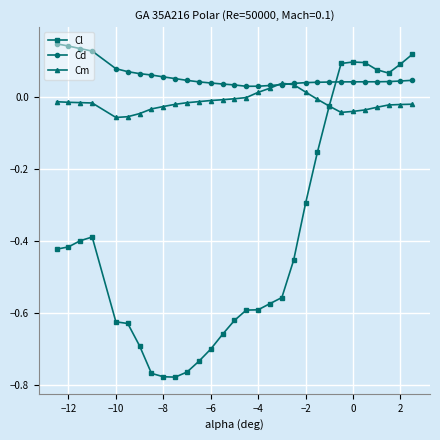

True or false: Cl has more than 0 points higher than both neighbors.

True